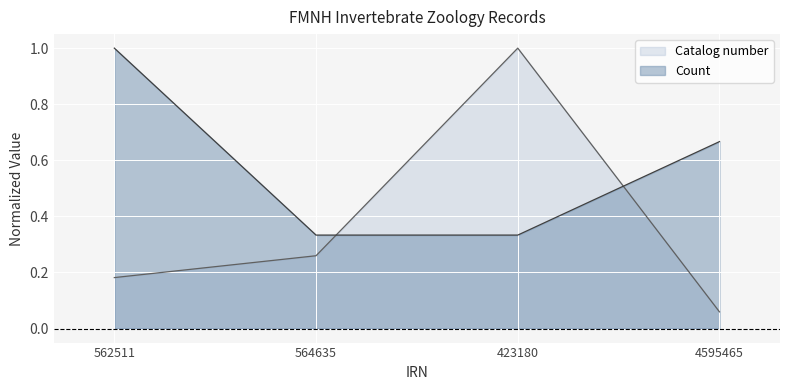

The Catalog number series shows 1.6 at 423180. True or false?

False